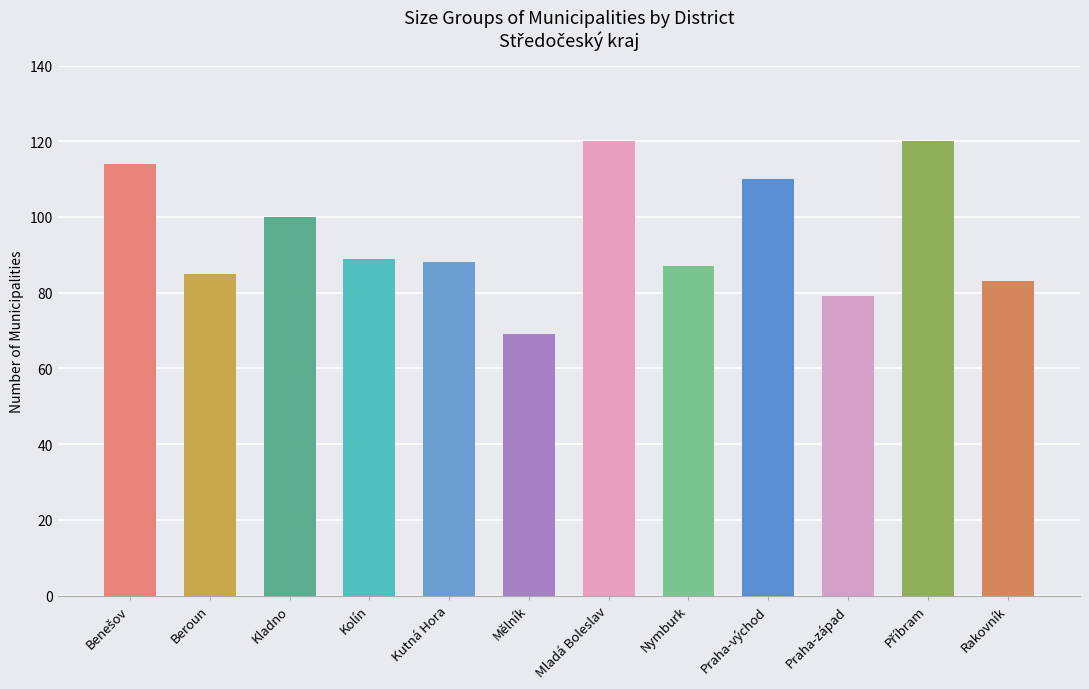

Reading left to right, extract all data points from this chart.

114	85	100	89	88	69	120	87	110	79	120	83